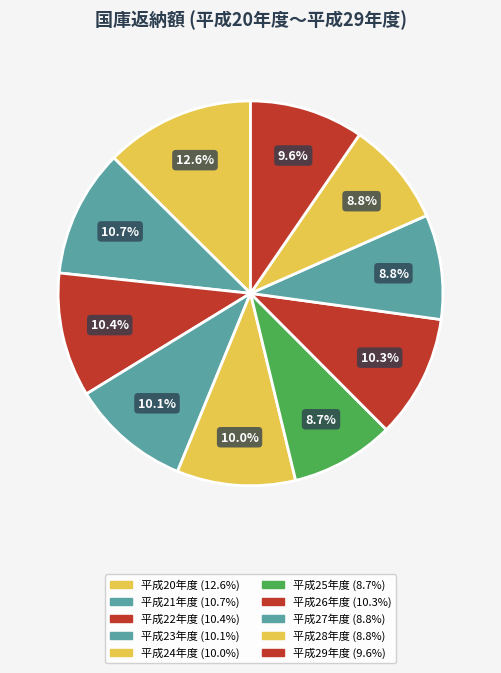

Approximately how many times larger is the value at 平成21年度 compared to 平成25年度?

1.2